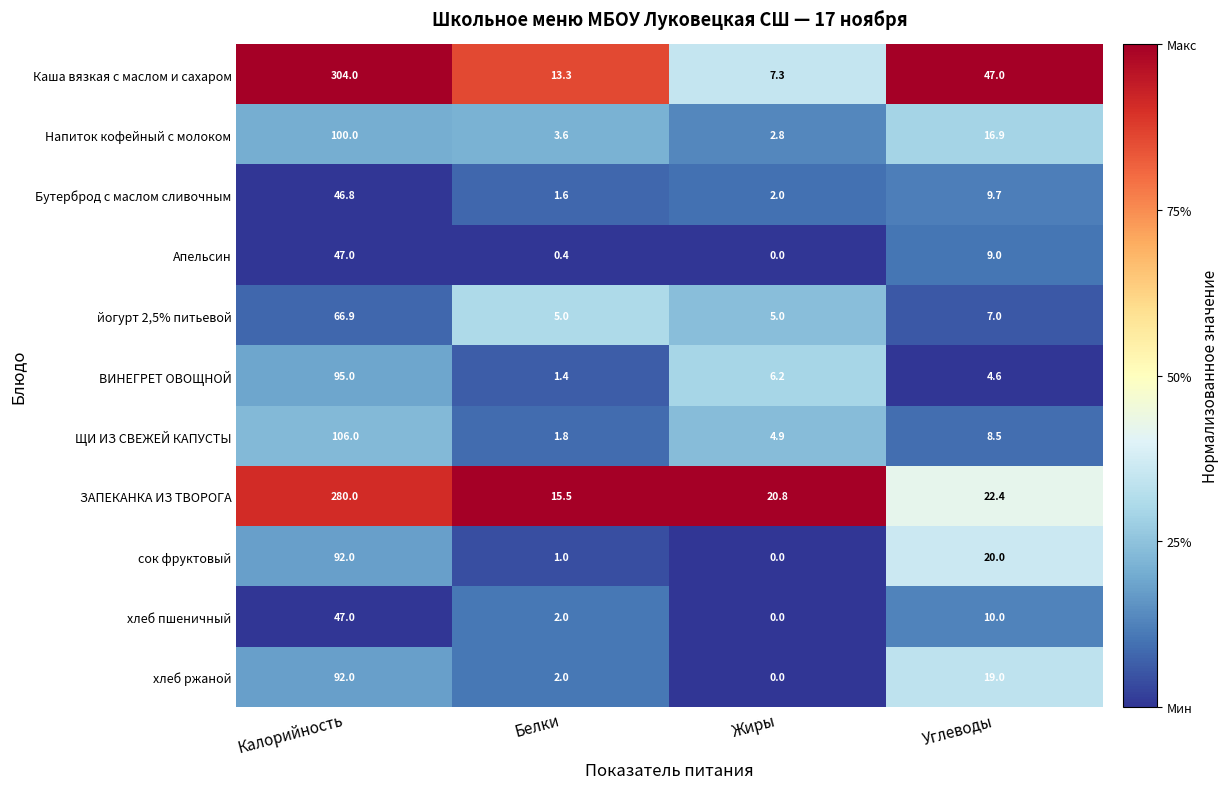

The йогурт 2,5% питьевой series shows 11.2 at Углеводы. True or false?

False